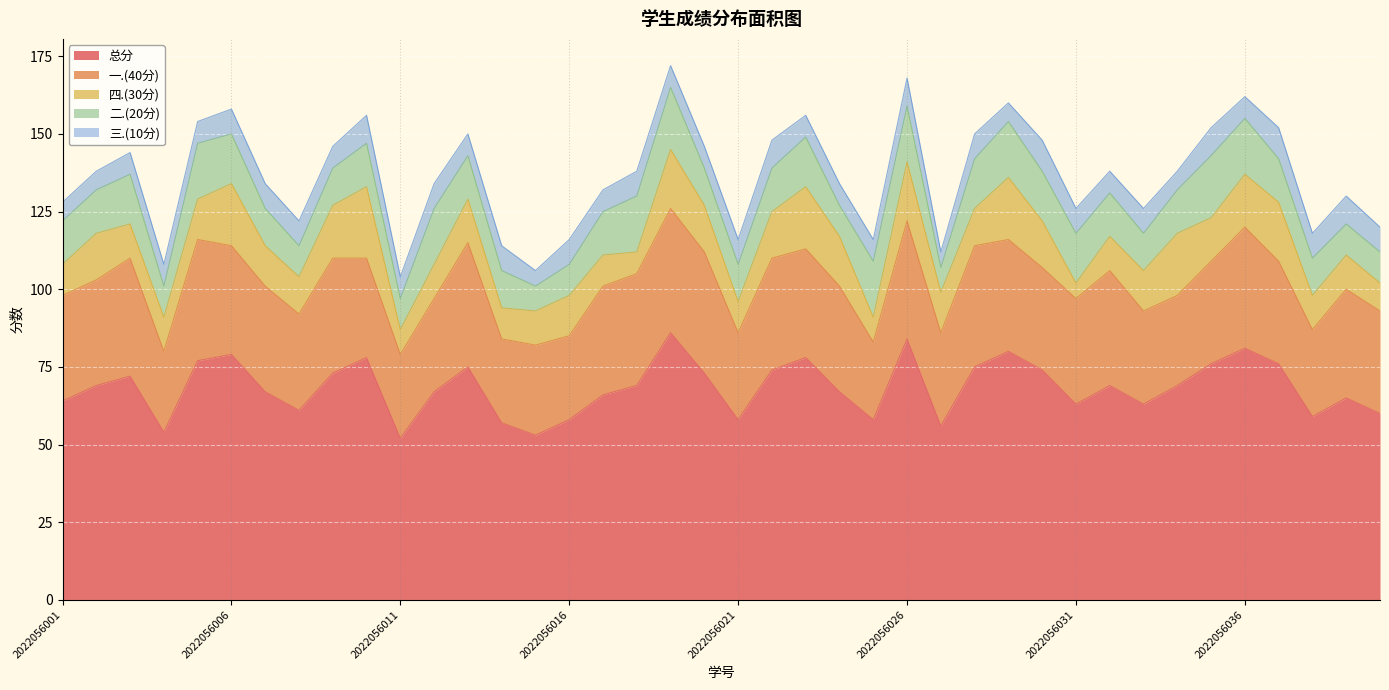

What are all the series names shown in the legend?

总分, 一.(40分), 四.(30分), 二.(20分), 三.(10分)